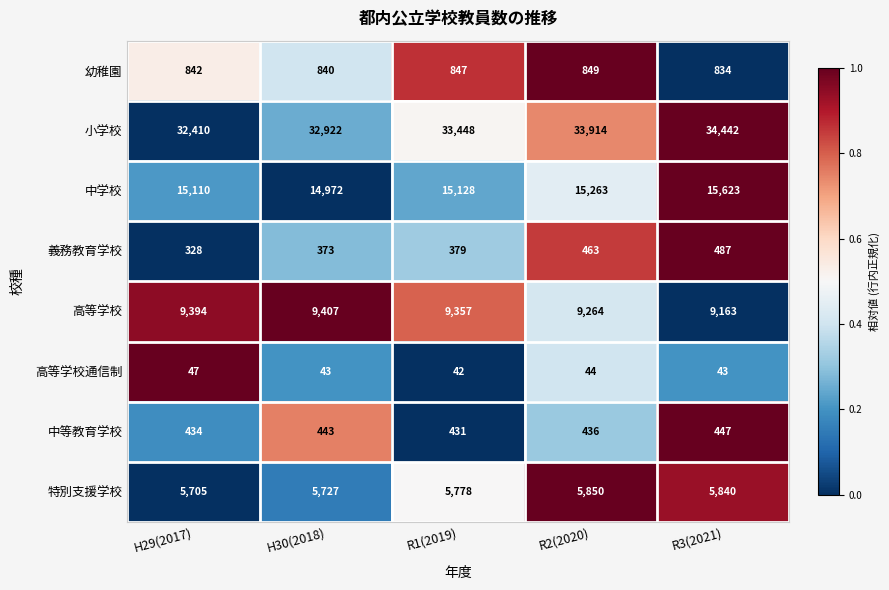

Where does the 高等学校通信制 series first go above 43?

H29(2017)